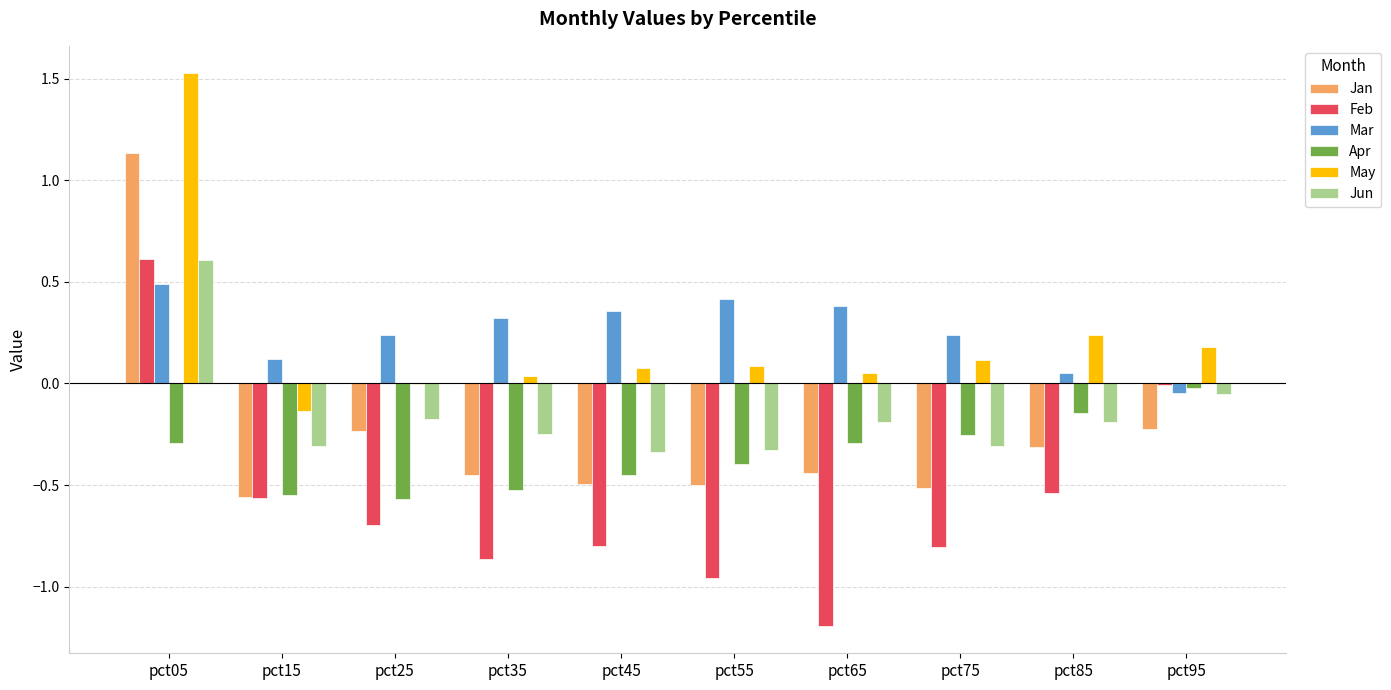

True or false: Feb has a value of -0.7 at pct25.

True